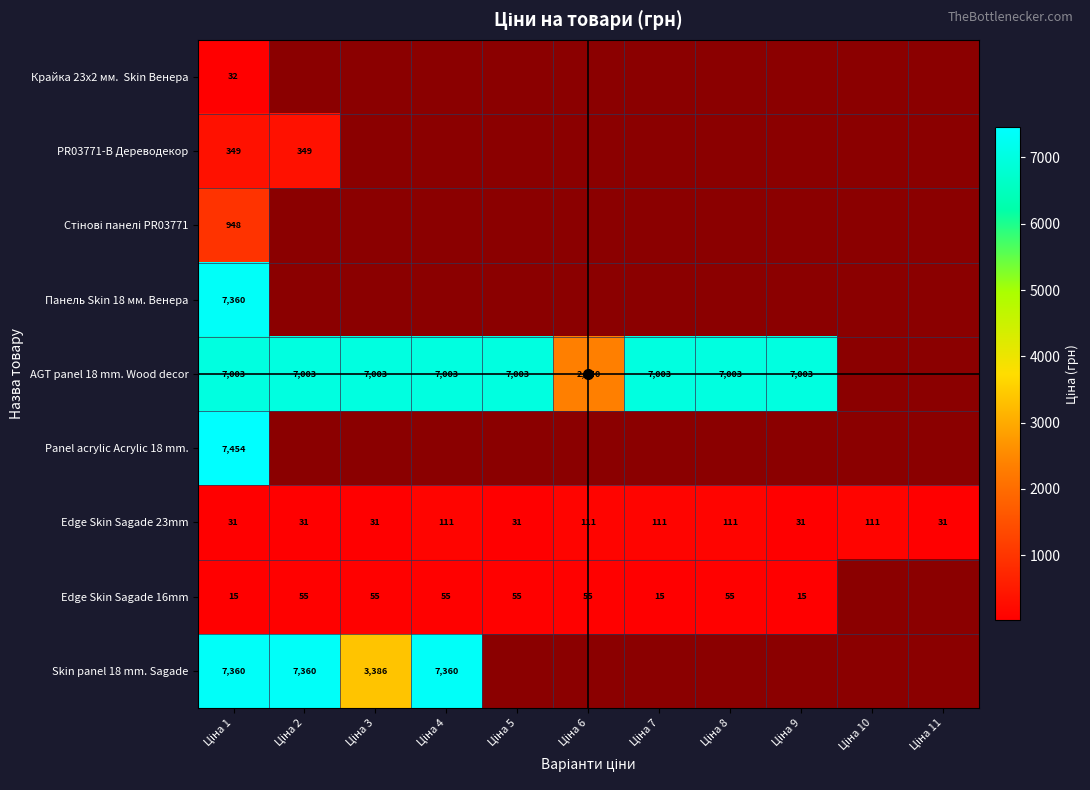

At which label is PR03771-B Дереводекор closest to 348?

Ціна 1